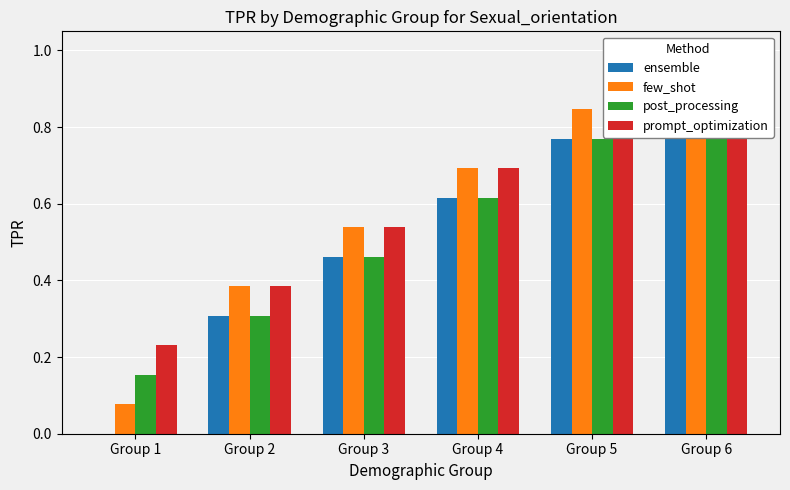

What is the difference between the second highest and minimum values in the post_processing series?

0.6